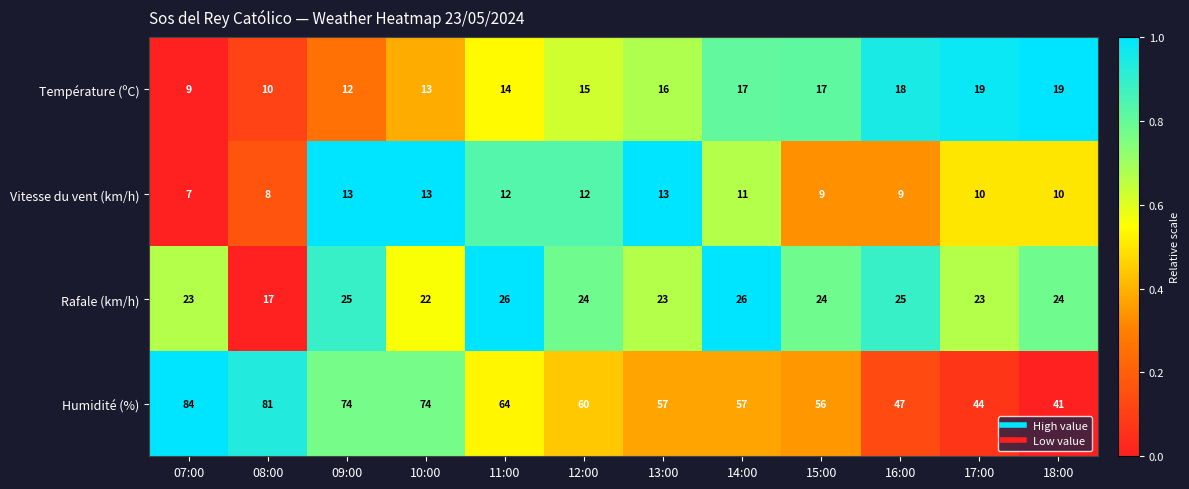

What is the sum of all Température (ºC) values?

179